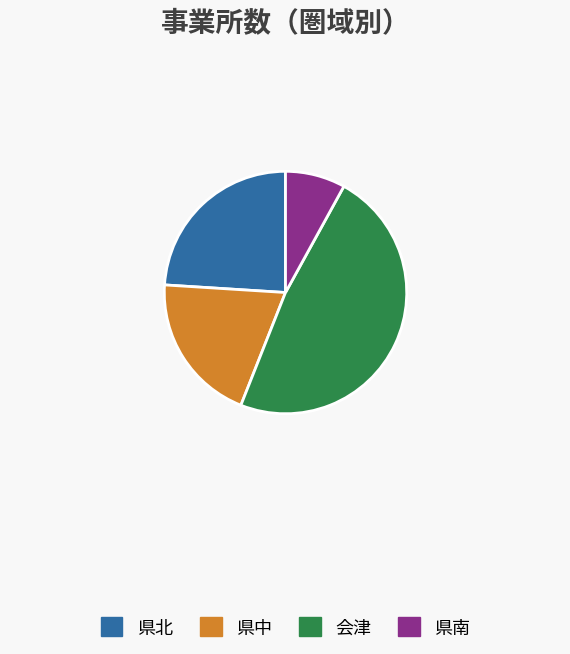

Do 会津 and 県北 together represent more than half of the pie?

Yes